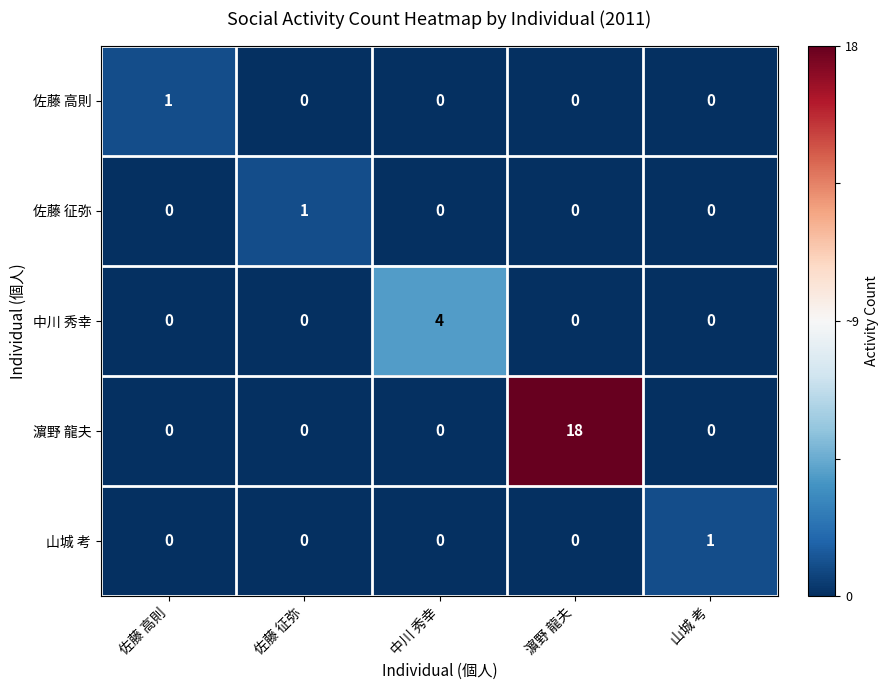

Is it true that 山城 考 equals 1 at 山城 考?

True